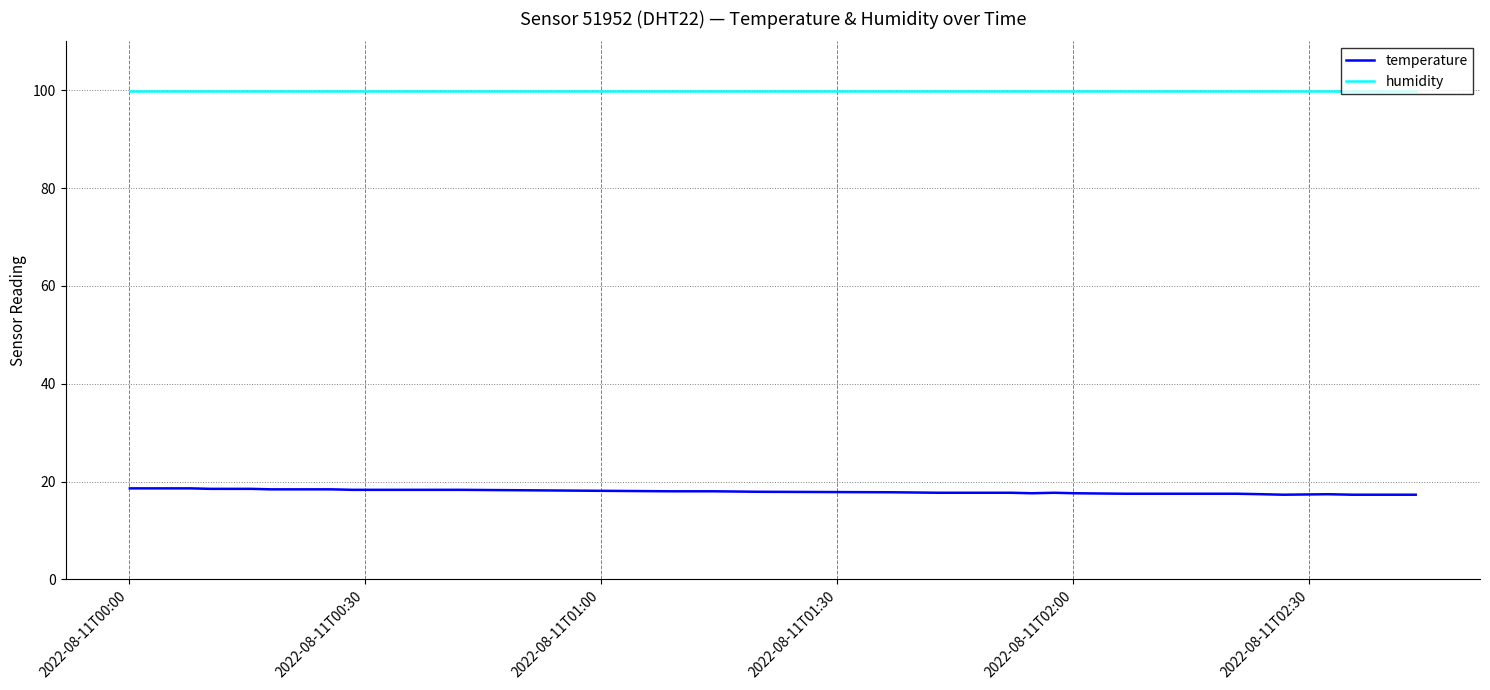

How many series are shown in this chart?

2